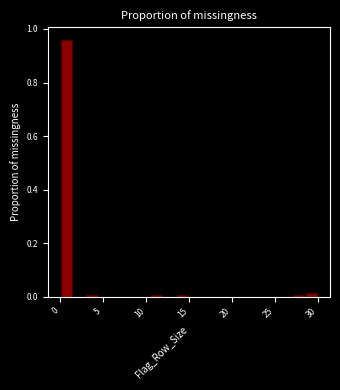

Read against the x-axis, roughly where is the centre of the tallest bar?

1.0